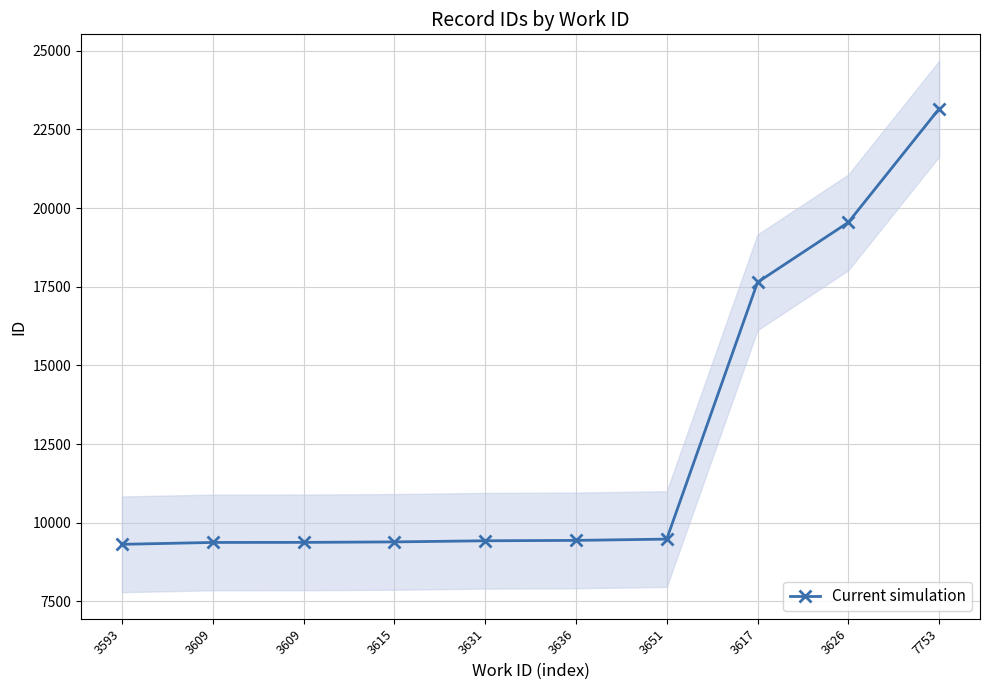

What value does the data have at 3636?

9436